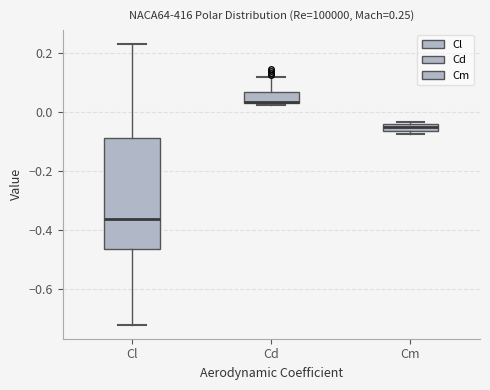

Comparing the boxes themselves (not the whiskers), which one is the tallest?

Cl